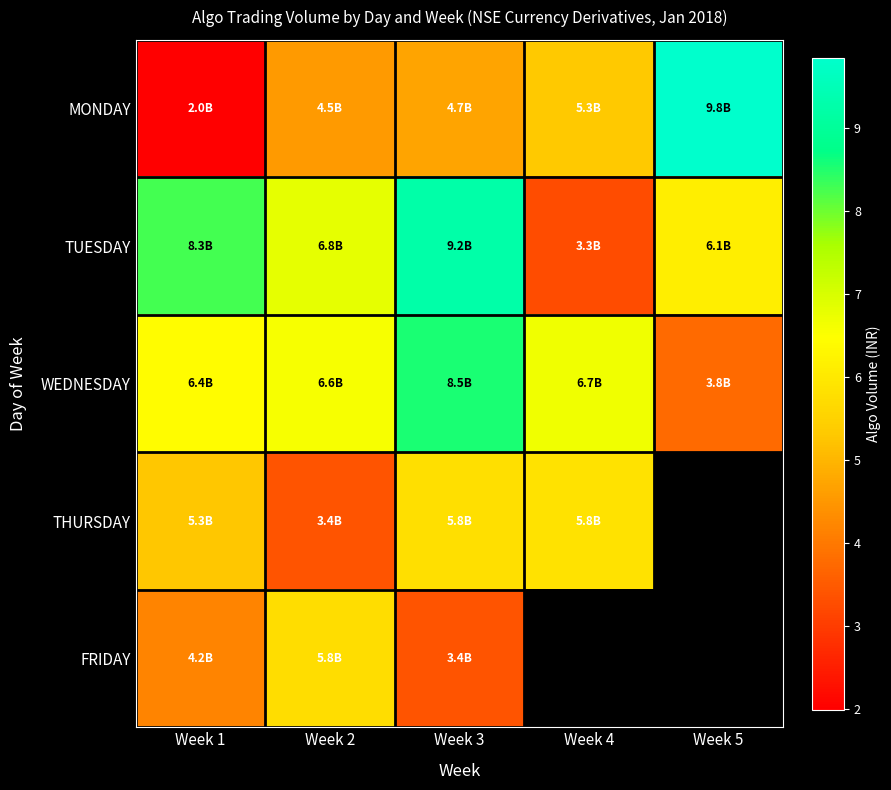

Which series changed the most between Week 2 and Week 5?

MONDAY